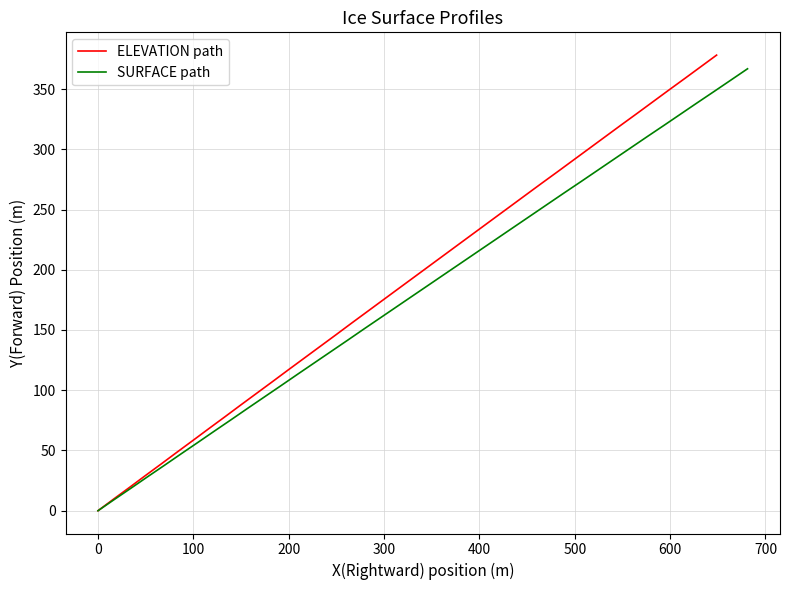

What is the value of the ELEVATION path point at the 3rd from the left?

19.5